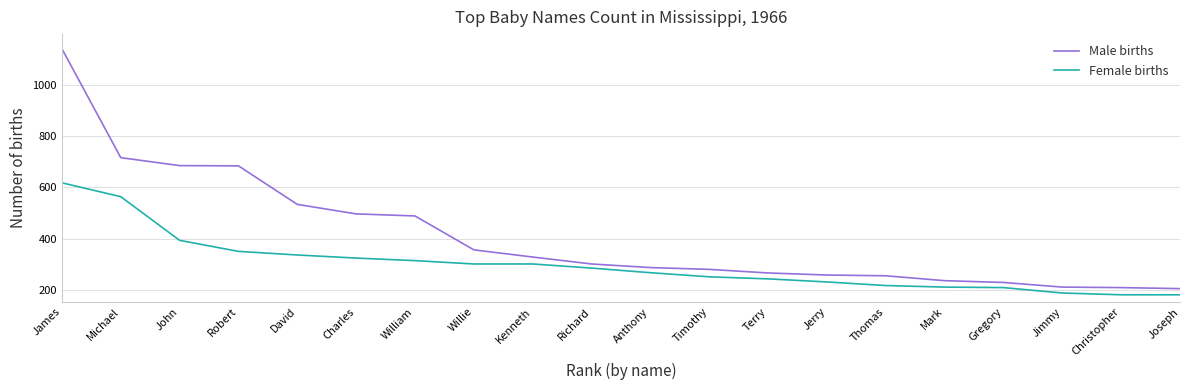

What position from the left is Terry?

13